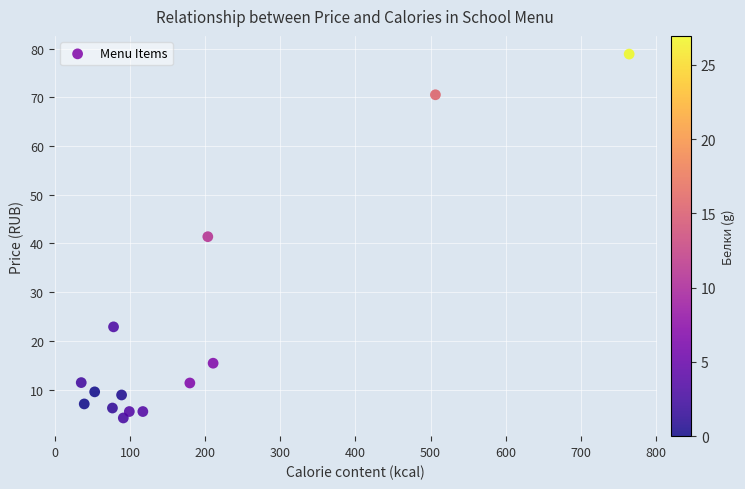

What is the range of X values (max minus min)?

729.2